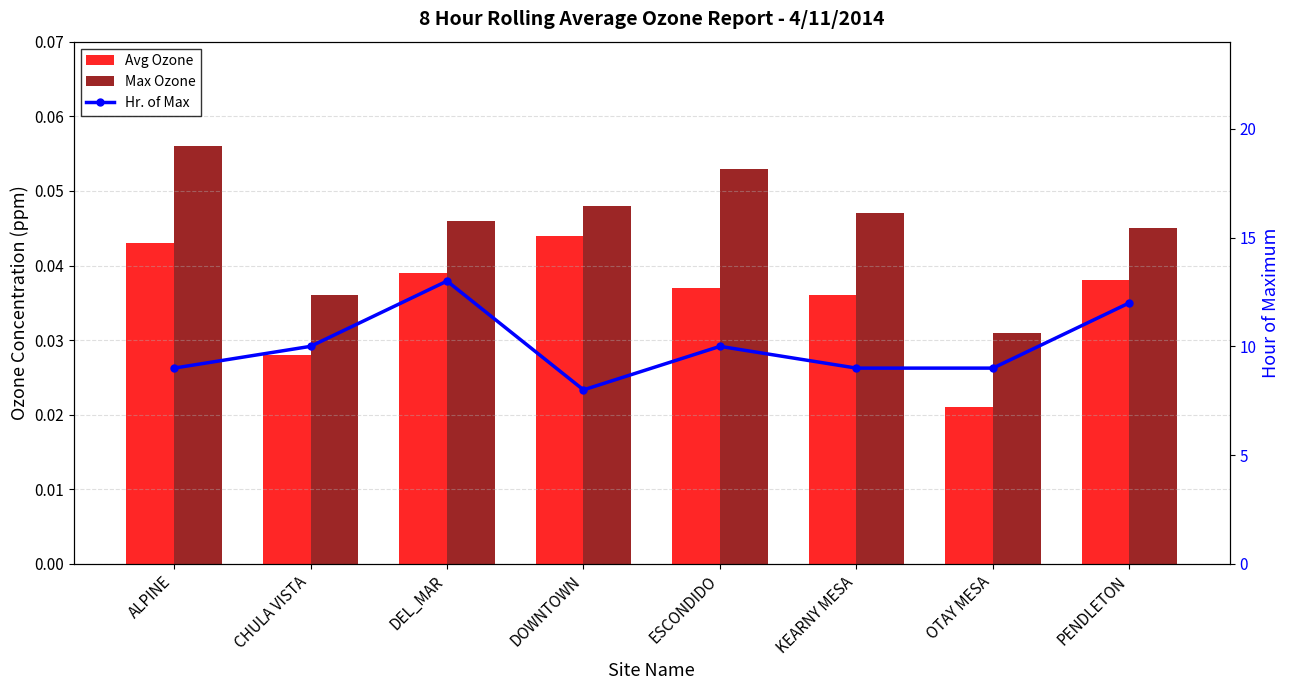

Are the bars horizontal?

No